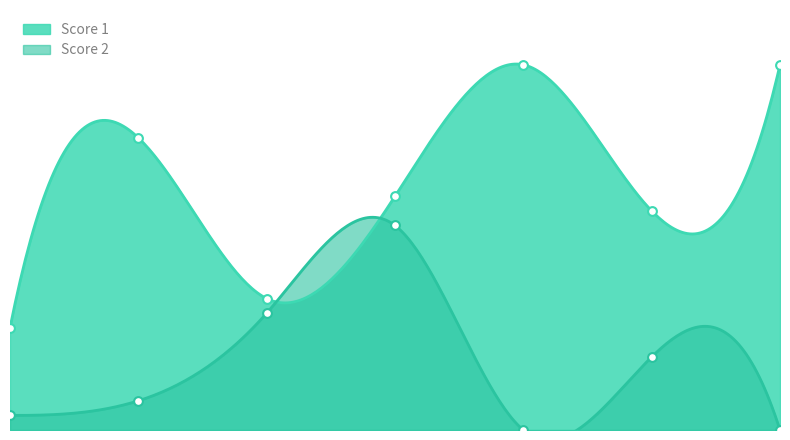

Which series has the largest total across all categories?

Score 1